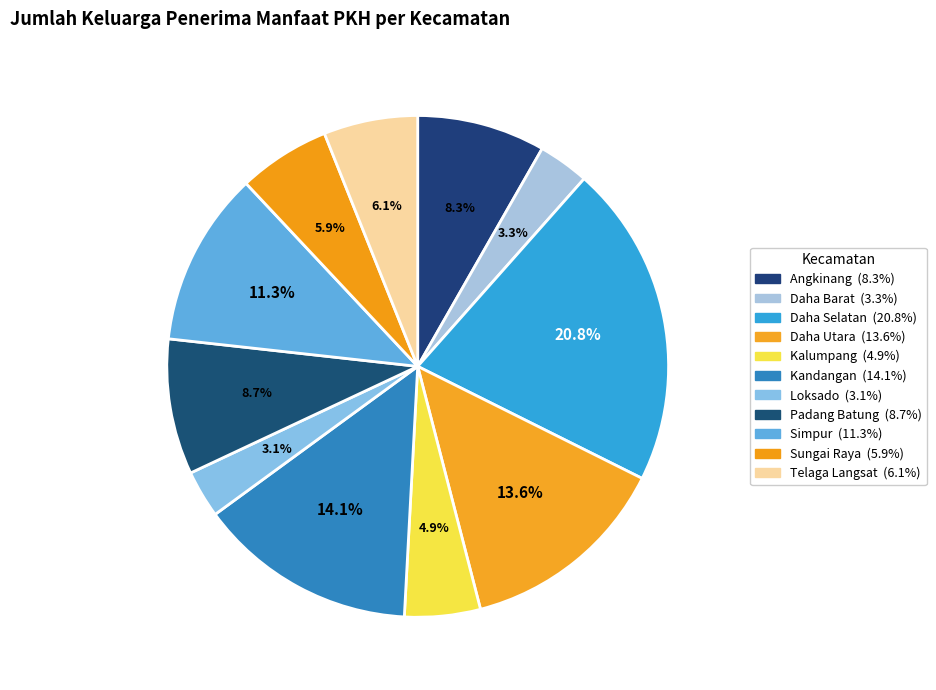

Is there a majority slice in this chart?

No